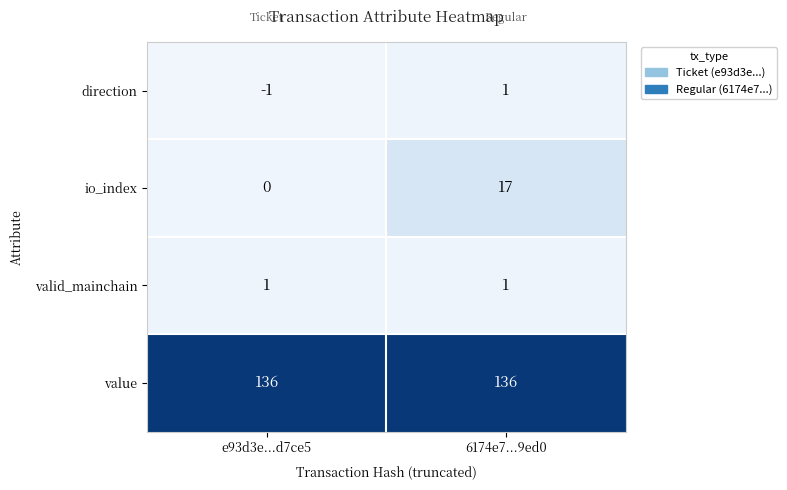

Read the value value at e93d3e...d7ce5.

136